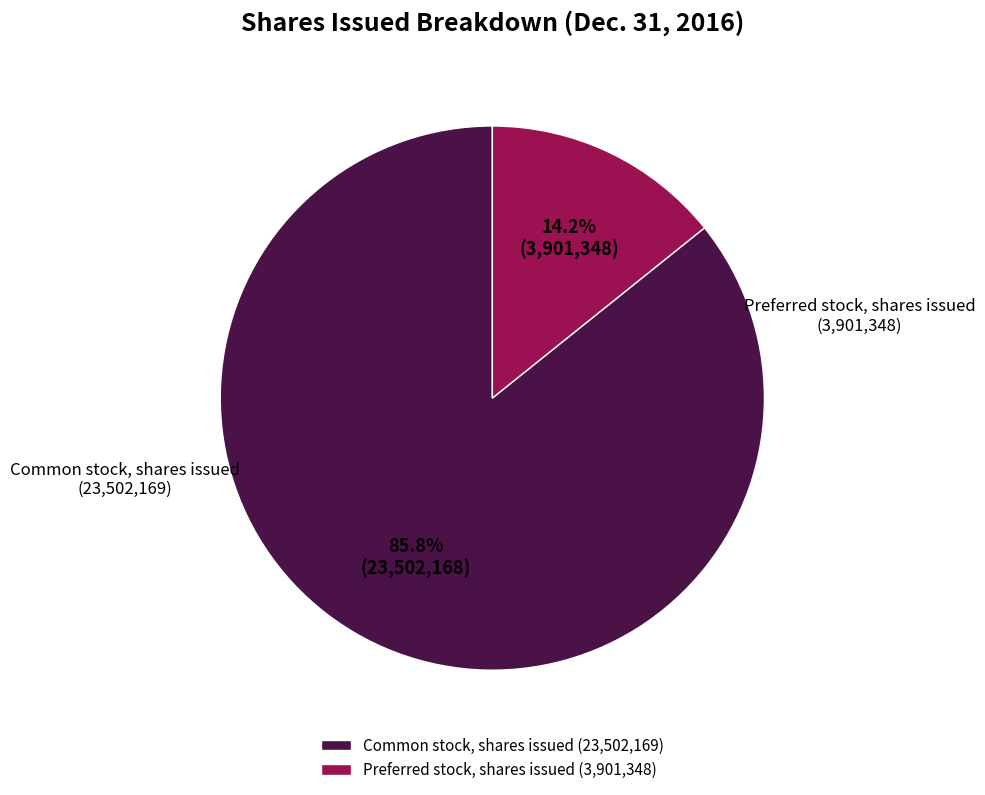

Does Common stock, shares issued represent more than half of the total?

Yes